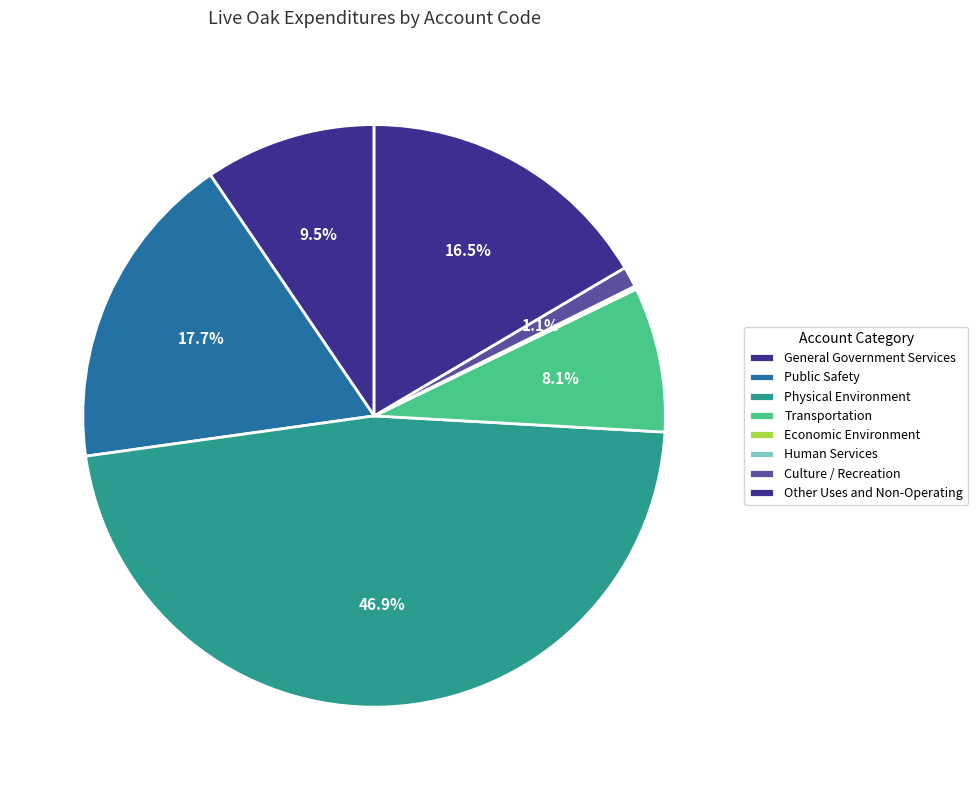

Does Human Services represent more than half of the total?

No